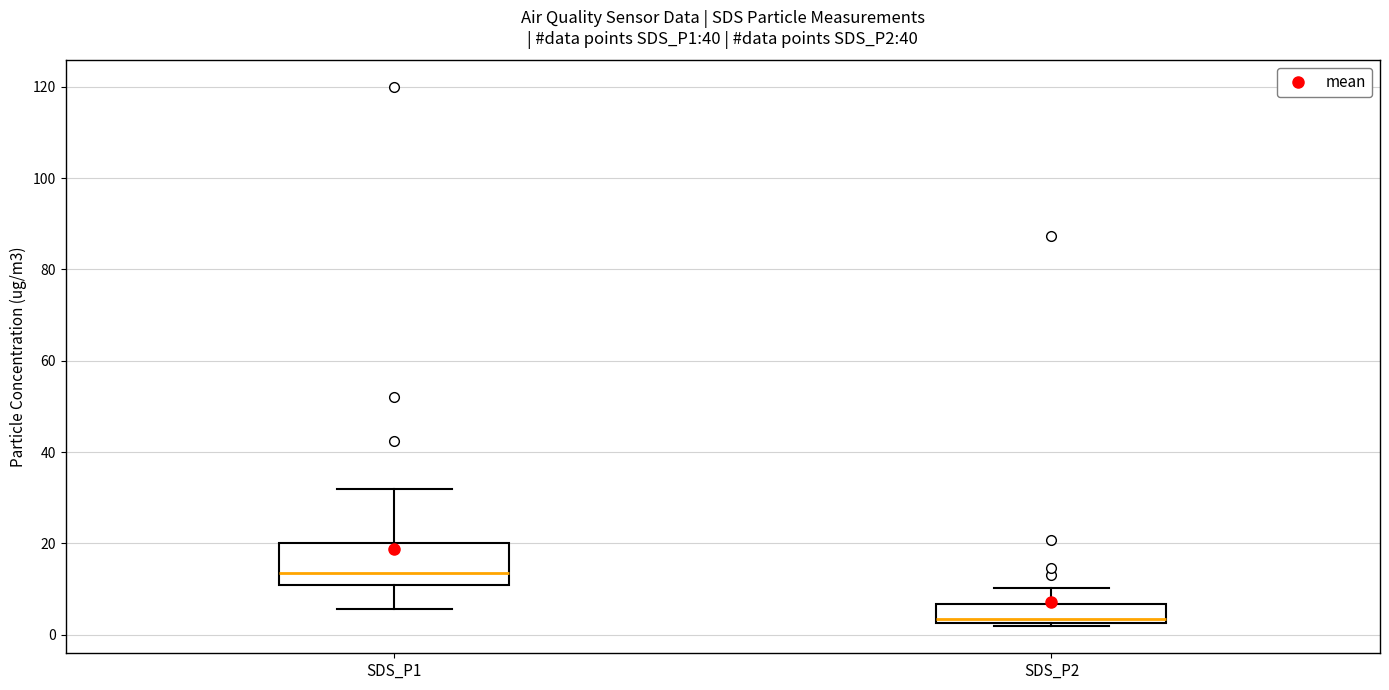

Comparing the boxes themselves (not the whiskers), which one is the tallest?

SDS_P1